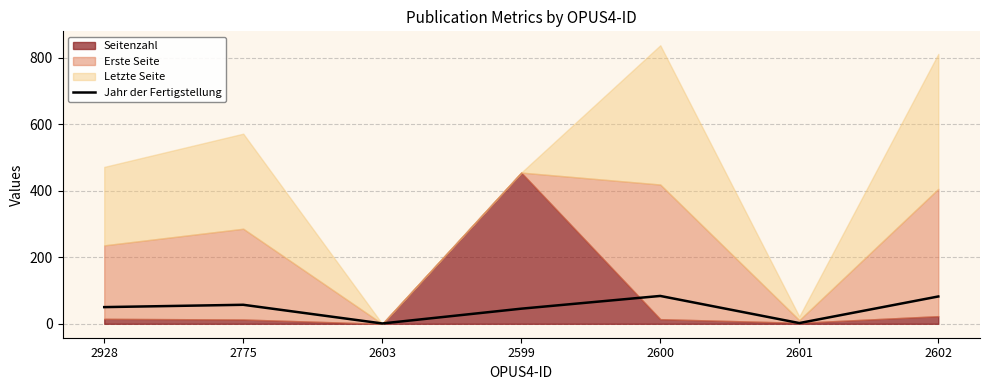

What is the difference between the maximum and minimum values?

82.8